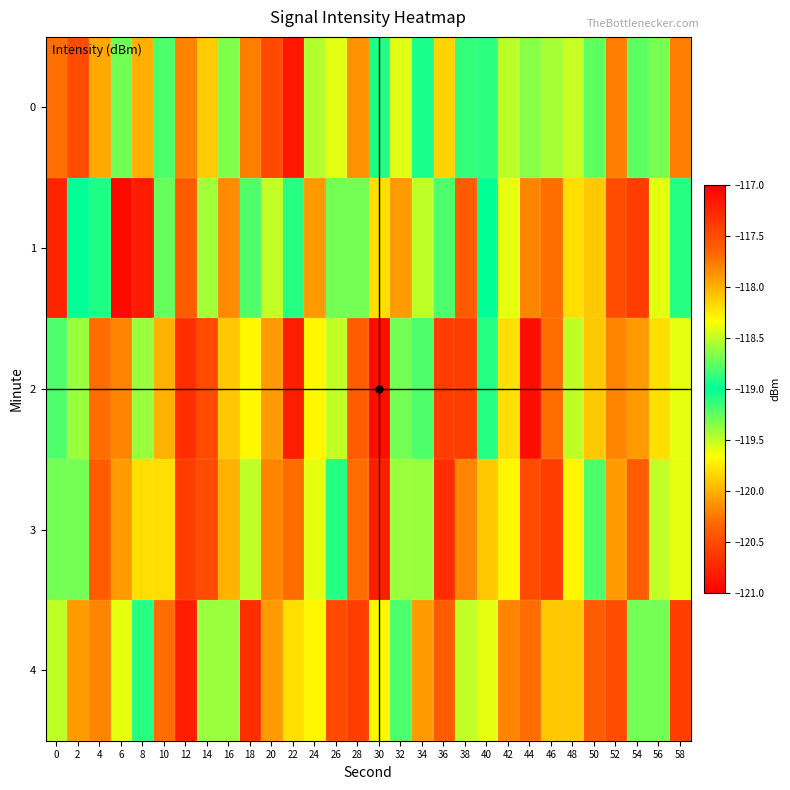

What is the maximum value shown in the chart?

-117.1